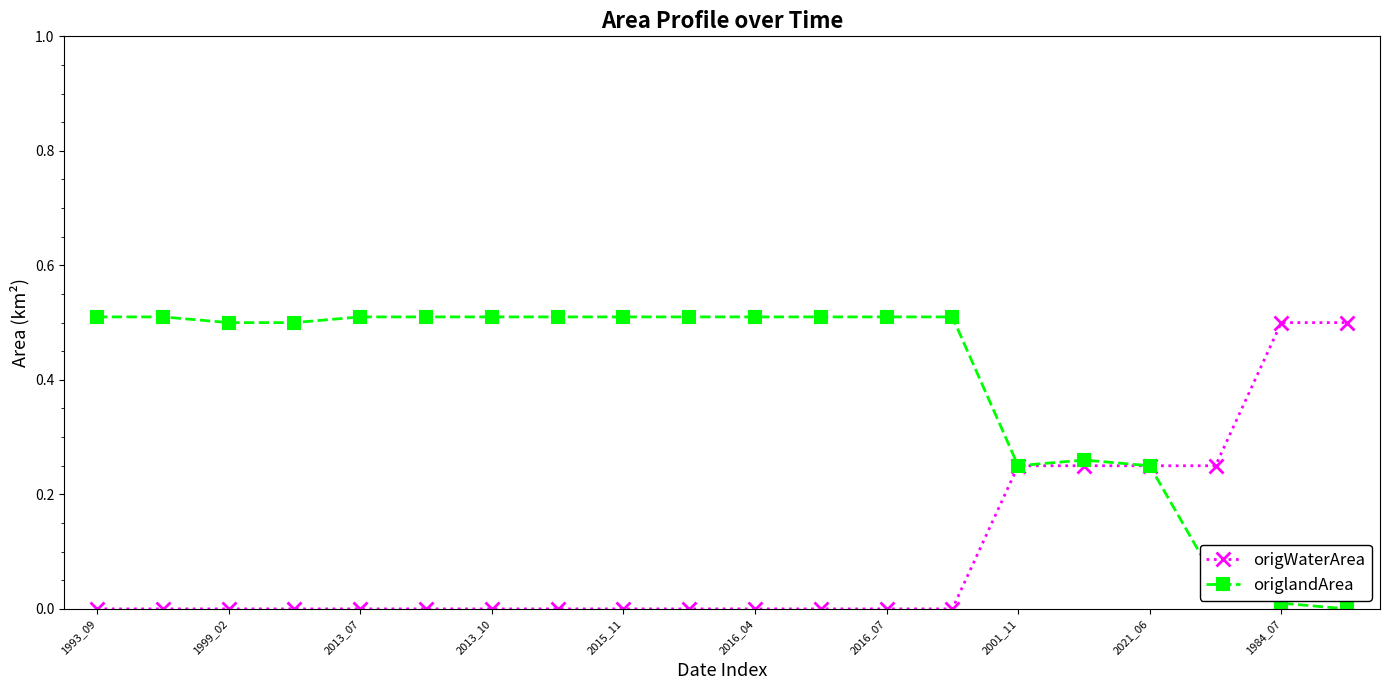

Which series has the largest total across all categories?

origlandArea